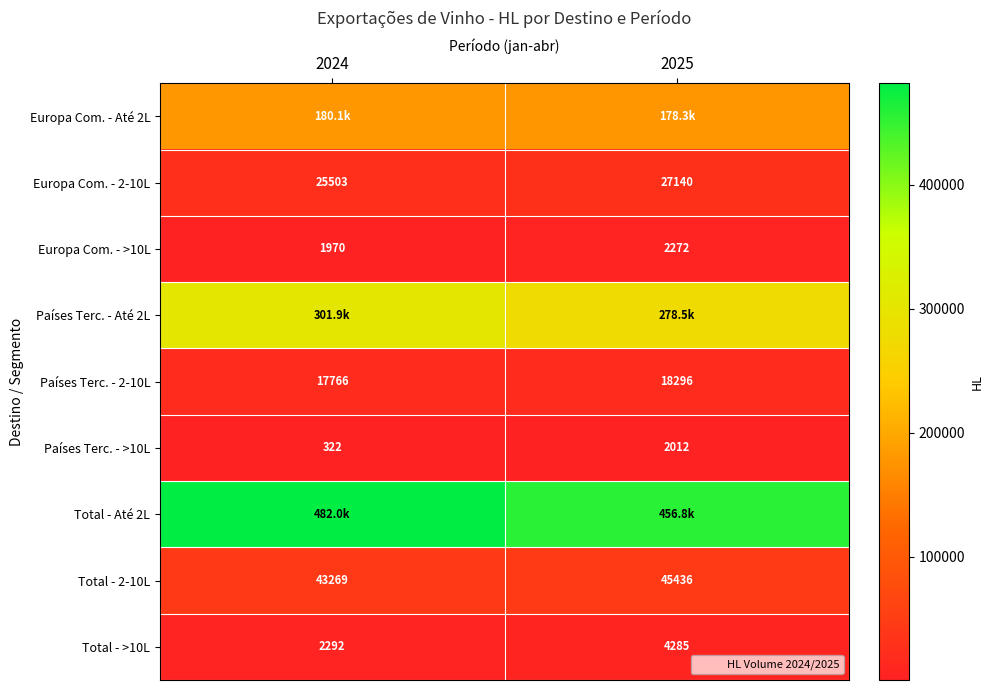

Is the value of Países Terc. - >10L at 2024 greater than the value of Europa Com. - 2-10L at 2024?

No